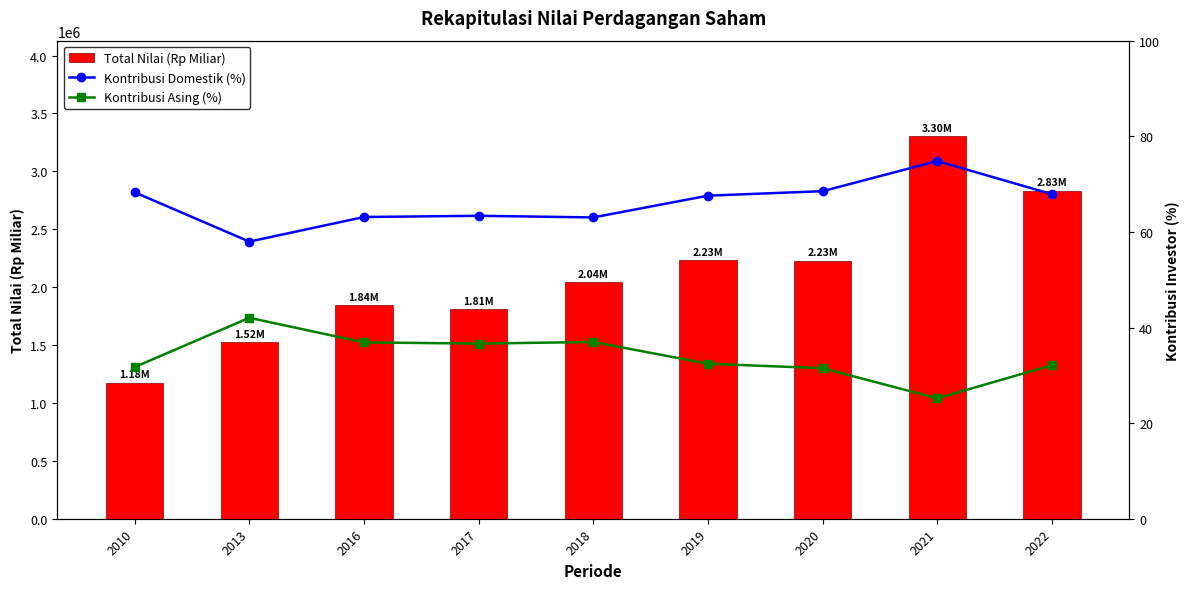

Which series has the widest spread of values?

Total Nilai (Rp Miliar)